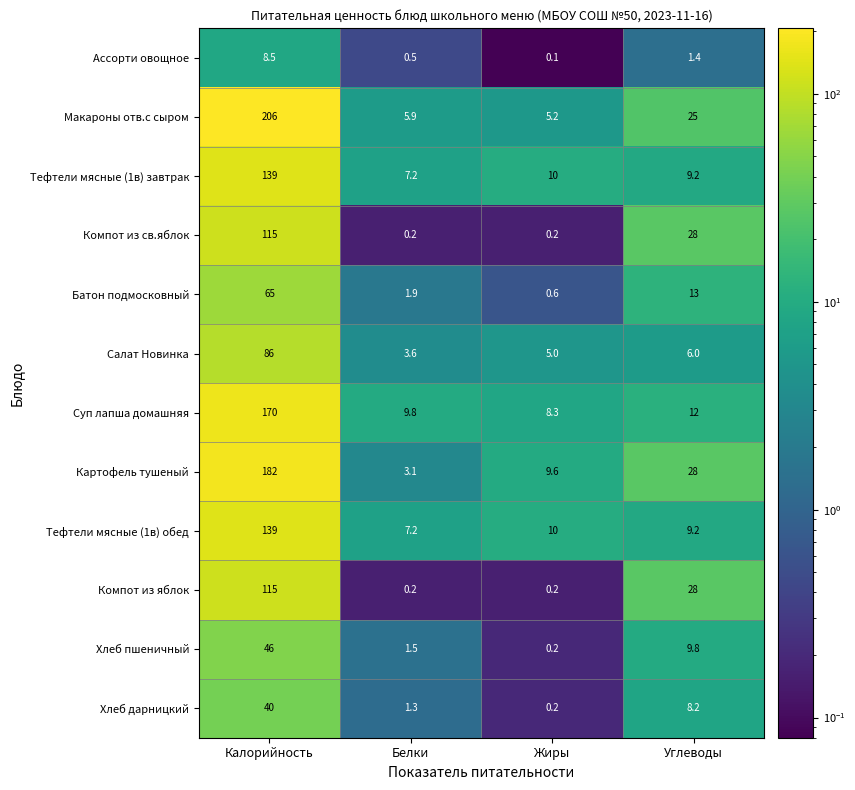

What value does the Хлеб дарницкий series have at Калорийность?

40.0